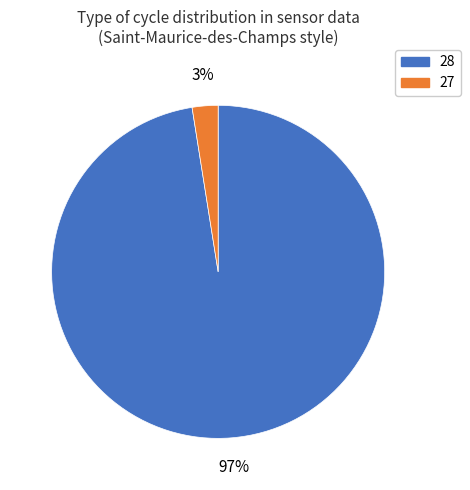

Does any single category account for the majority?

Yes